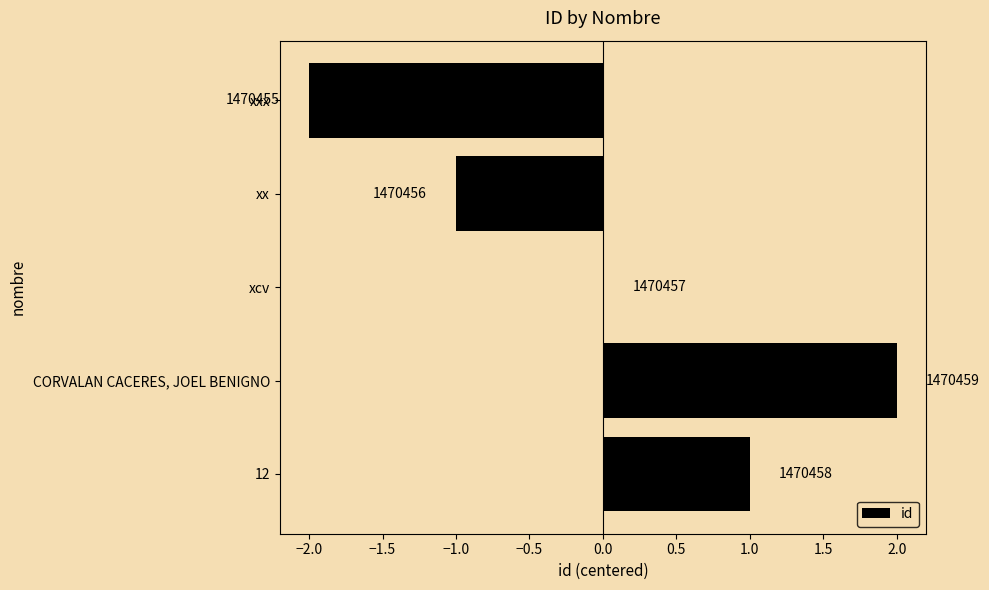

Are the bars horizontal?

Yes